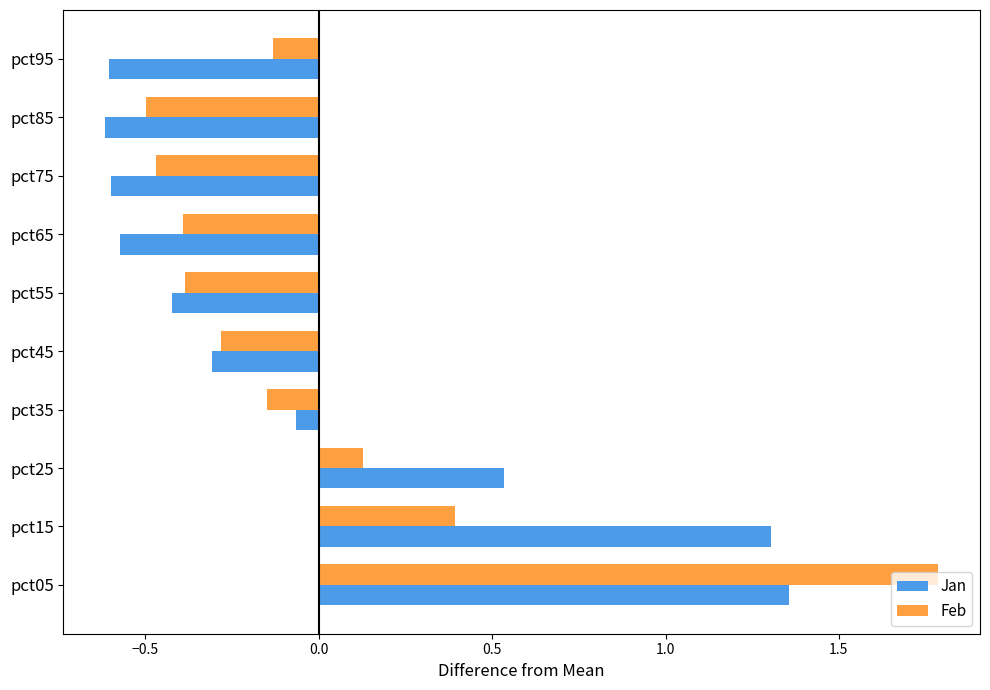

What is the maximum value shown in the chart?

1.8